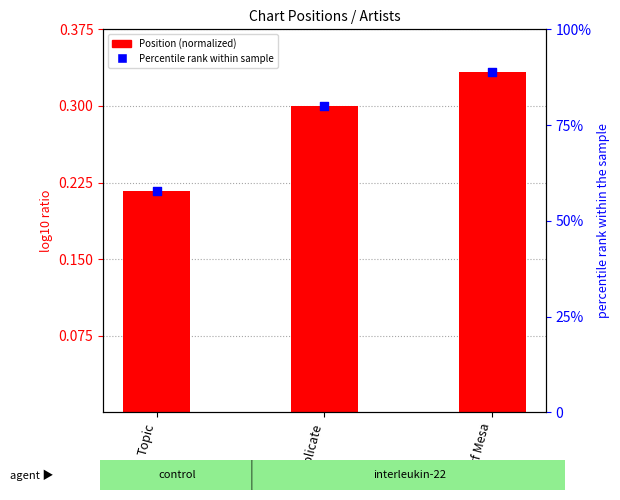

Is the value of Position (normalized) at Surf Mesa greater than the value of Percentile rank within sample at Topic?

No